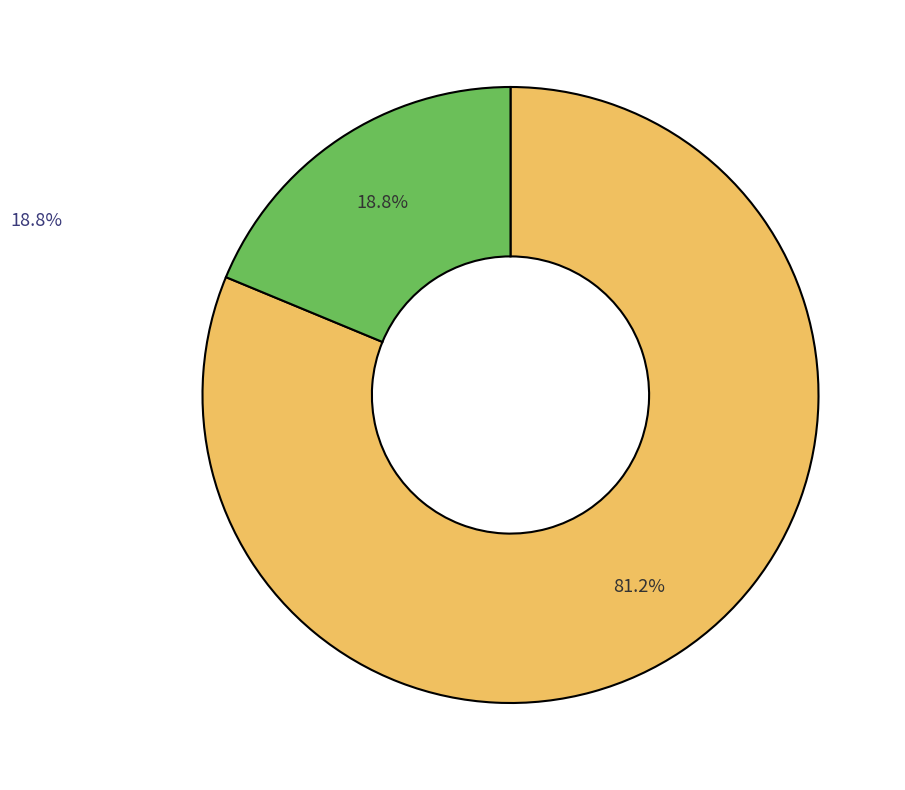

Is there a majority slice in this chart?

Yes